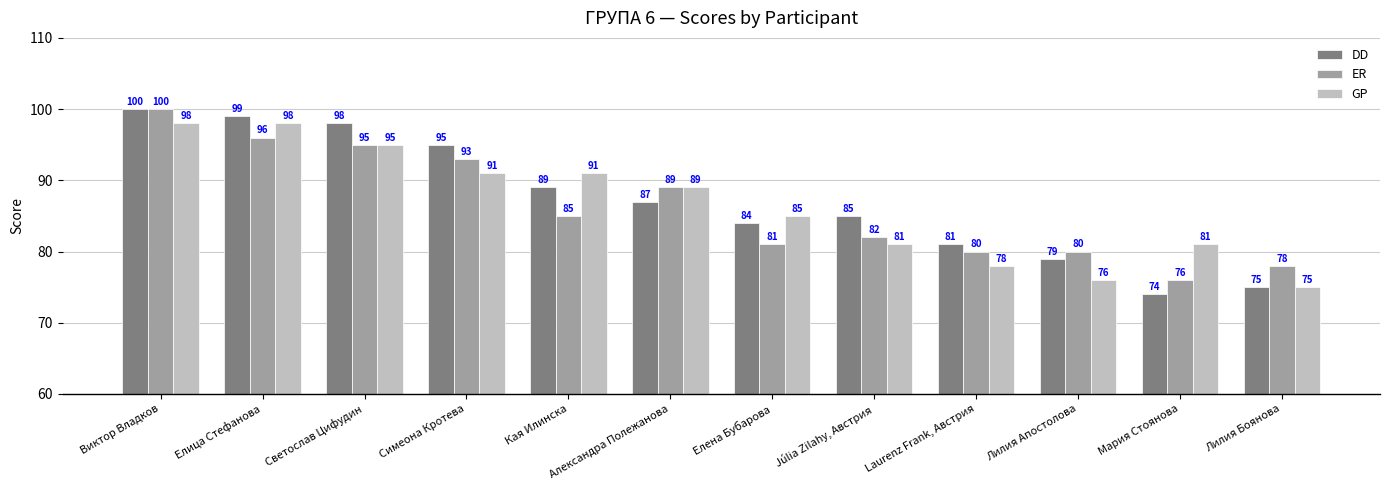

Where is ER nearest to the value 88?

Александра Полежанова